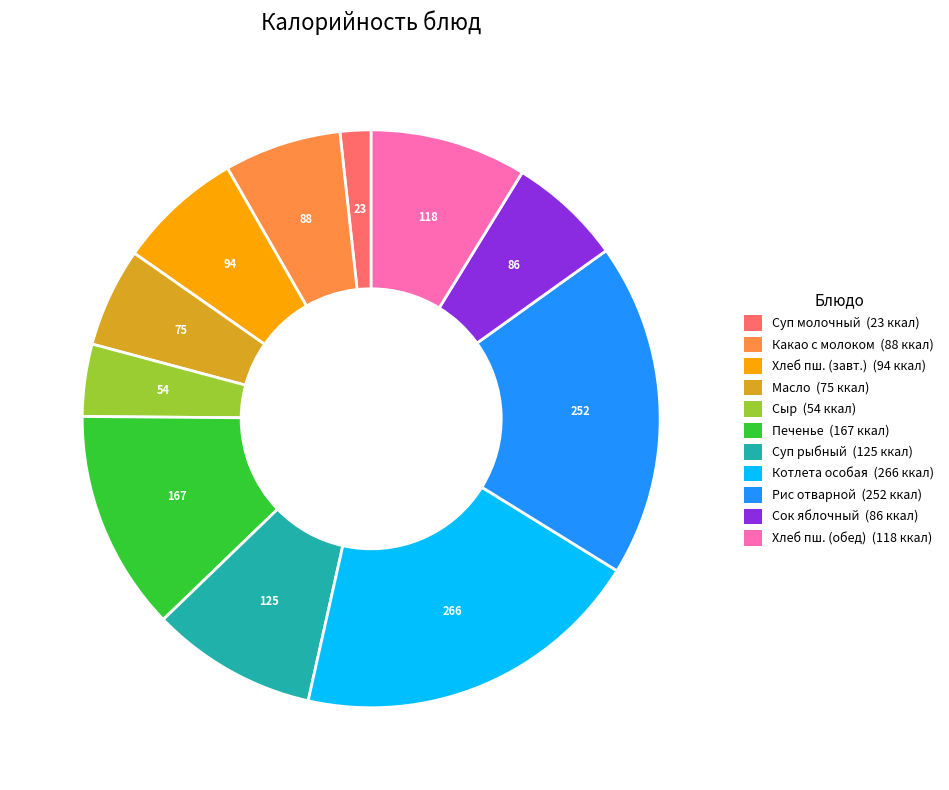

Is there a majority slice in this chart?

No